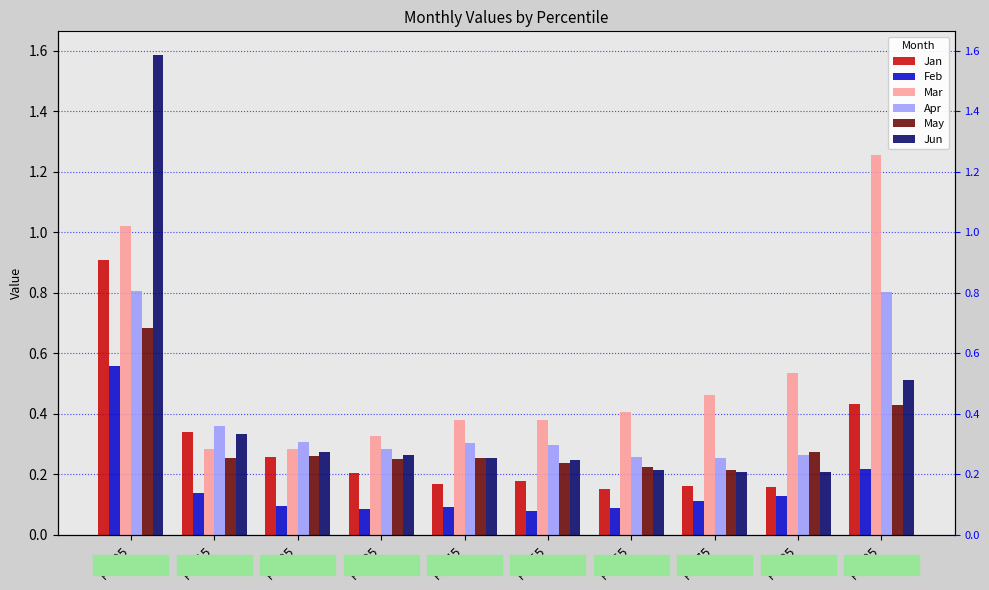

At pct05, list the series in order from smallest to largest.

Feb, May, Apr, Jan, Mar, Jun